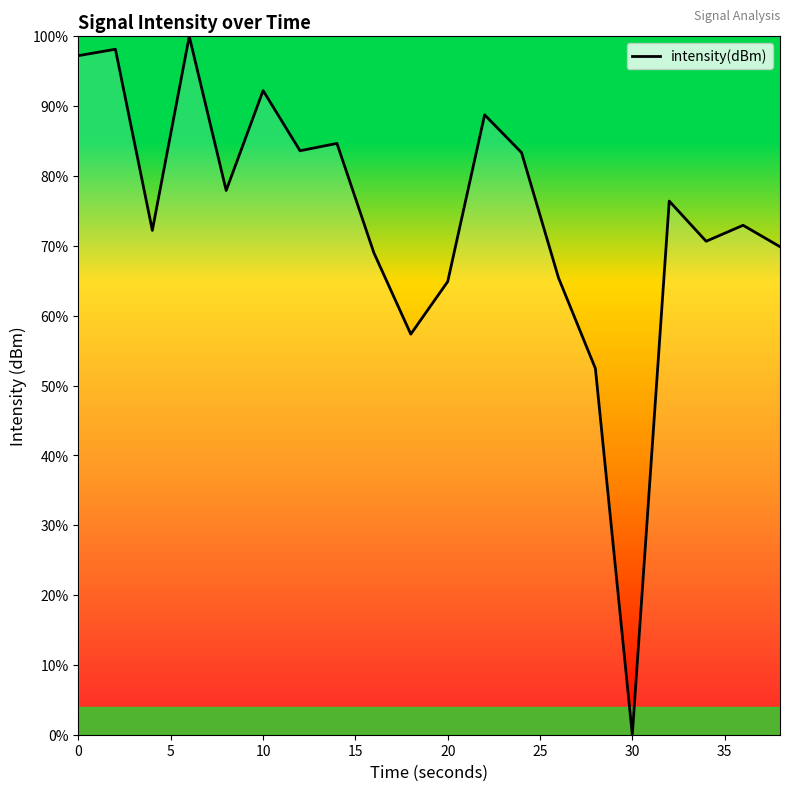

What is the difference between the maximum and minimum values?

100.0